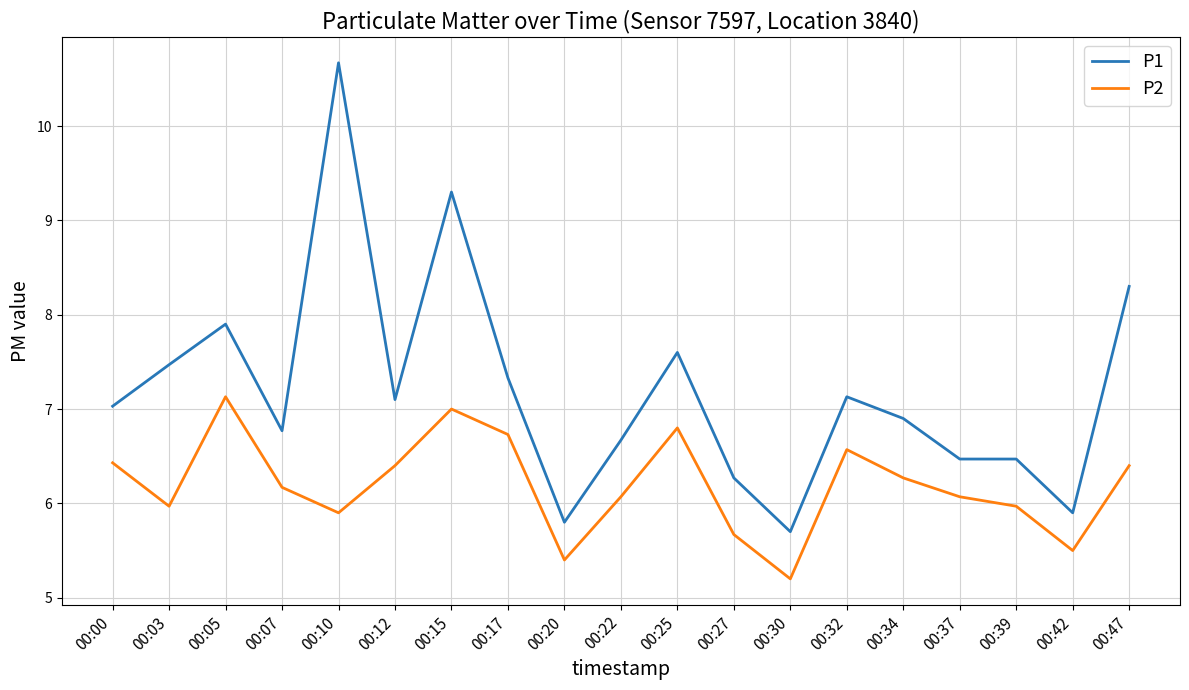

Where is the first local maximum for P1?

00:05